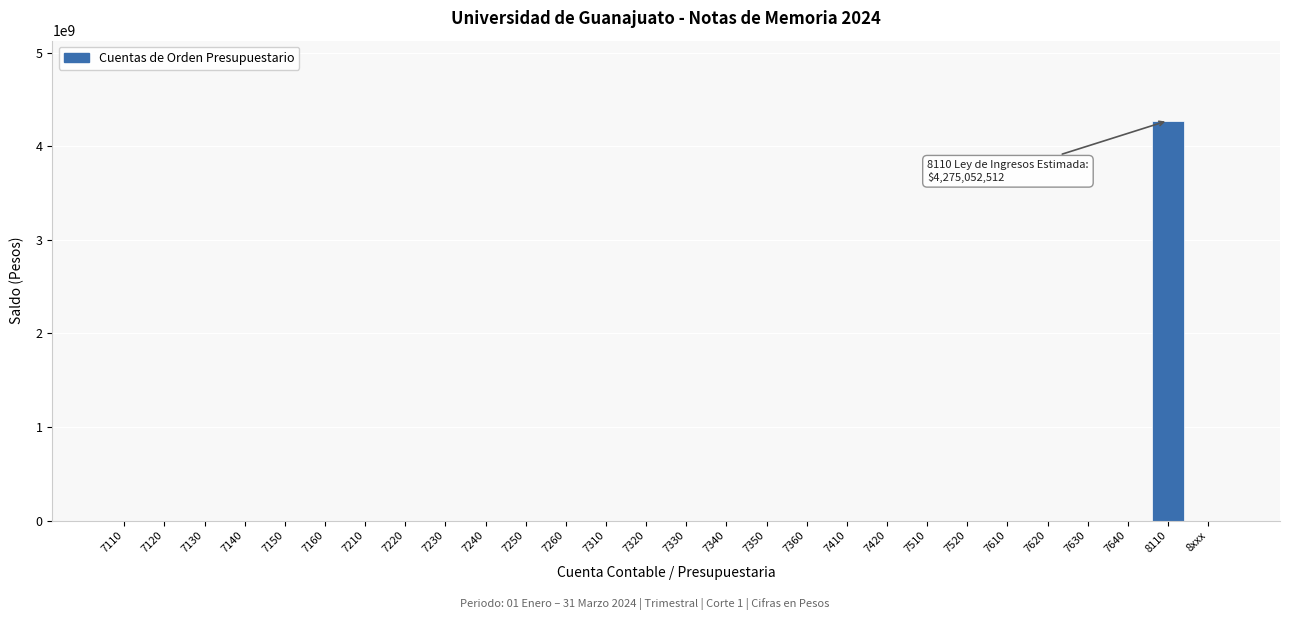

Reading left to right, list all the values displayed in this chart.

7110=0	7120=0	7130=0	7140=0	7150=0	7160=0	7210=0	7220=0	7230=0	7240=0	7250=0	7260=0	7310=0	7320=0	7330=0	7340=0	7350=0	7360=0	7410=0	7420=0	7510=0	7520=0	7610=0	7620=0	7630=0	7640=0	8110=4275052512	8xxx=0